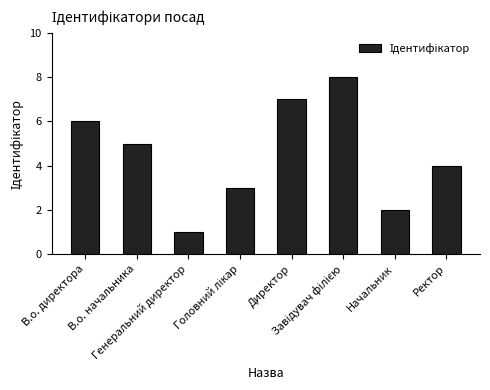

What is the maximum value shown in the chart?

8